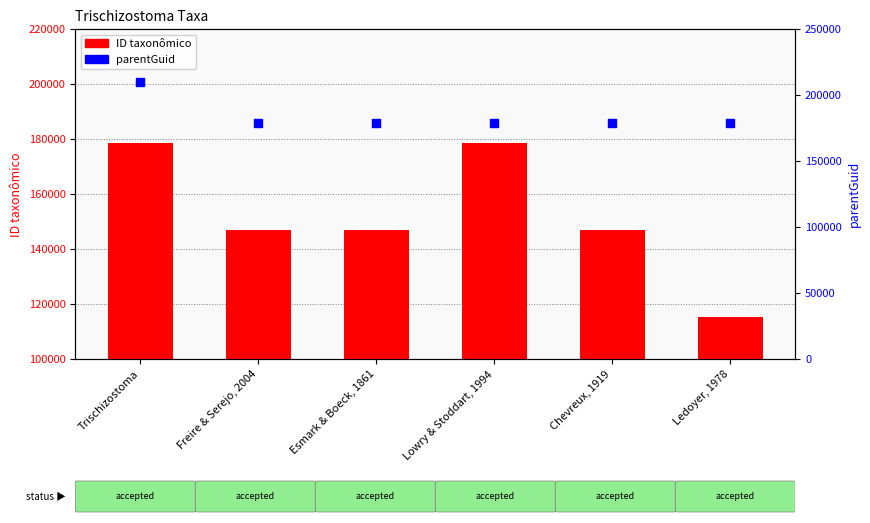

Which series has the largest total across all categories?

parentGuid